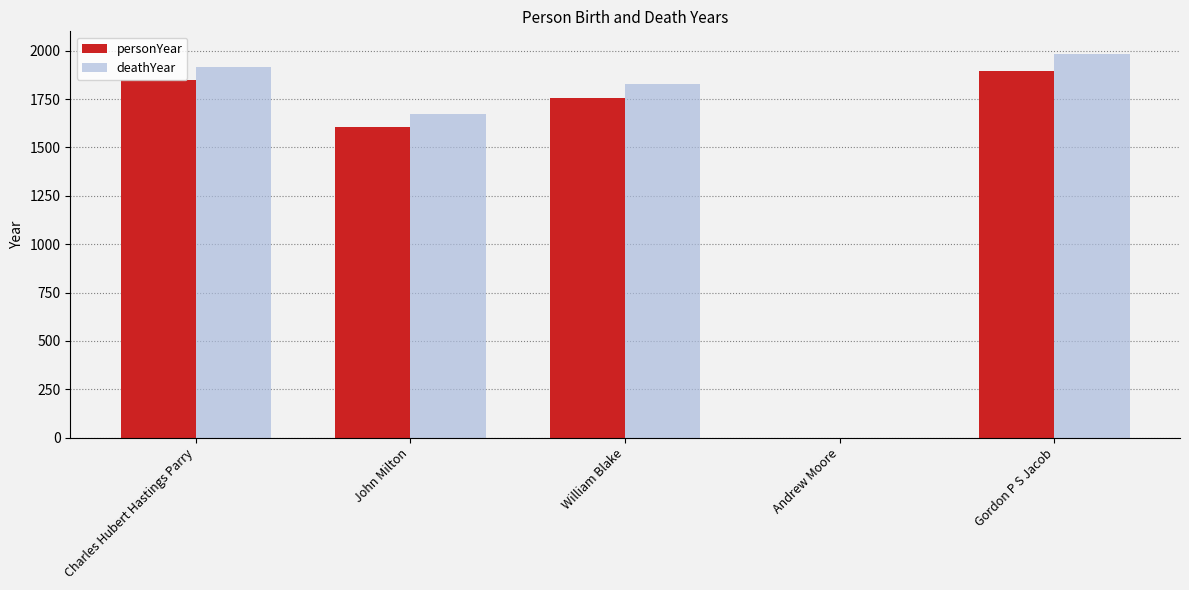

The value of personYear at Gordon P S Jacob is 2988. True or false?

False